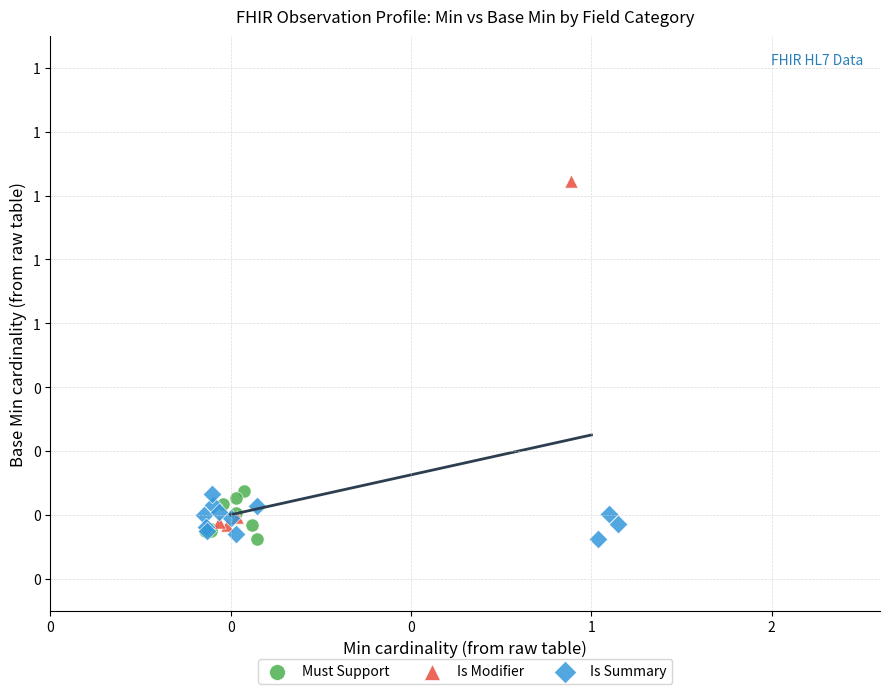

What are all the series names shown in the legend?

Must Support, Is Modifier, Is Summary